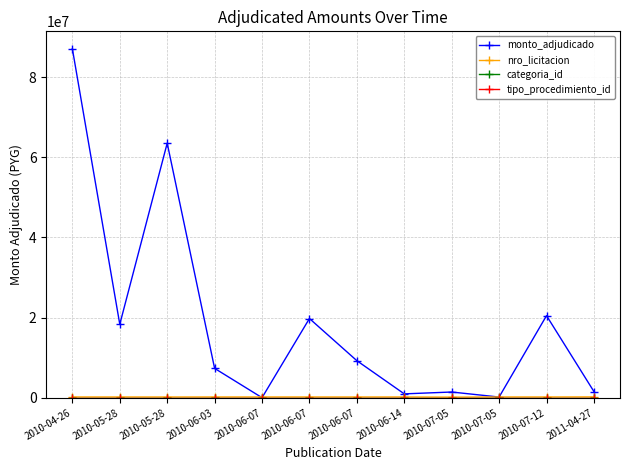

How many series are shown in this chart?

4